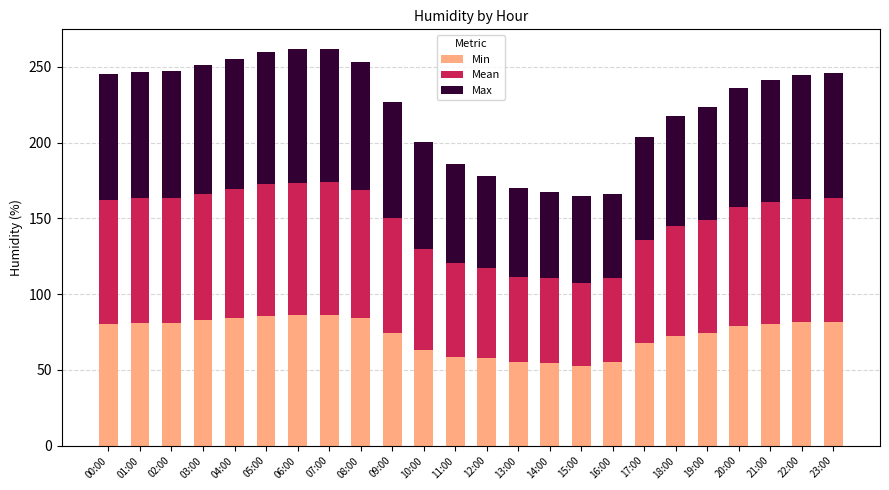

What are all the series names shown in the legend?

Min, Mean, Max